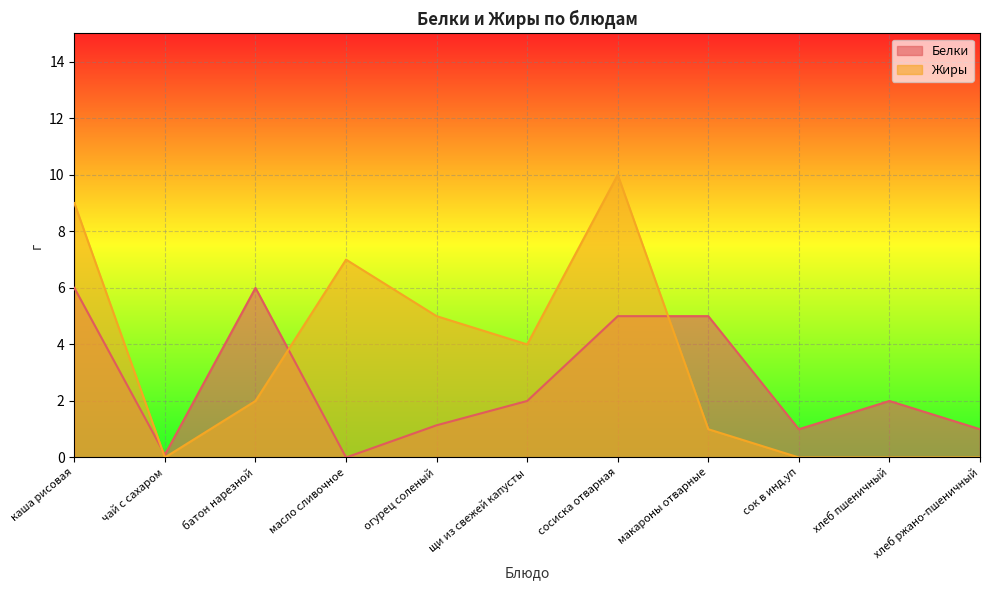

Which series changed the most between каша рисовая and чай с сахаром?

Жиры